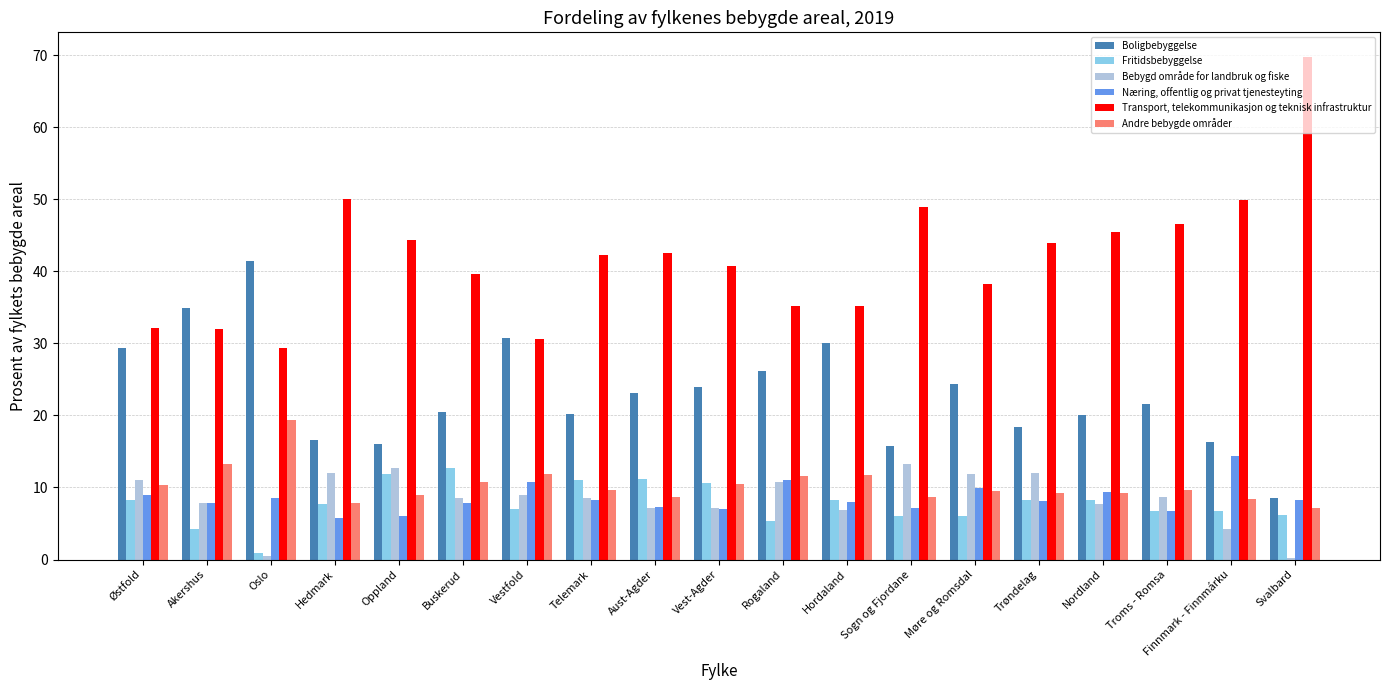

What are all the series names shown in the legend?

Boligbebyggelse, Fritidsbebyggelse, Bebygd område for landbruk og fiske, Næring, offentlig og privat tjenesteyting, Transport, telekommunikasjon og teknisk infrastruktur, Andre bebygde områder